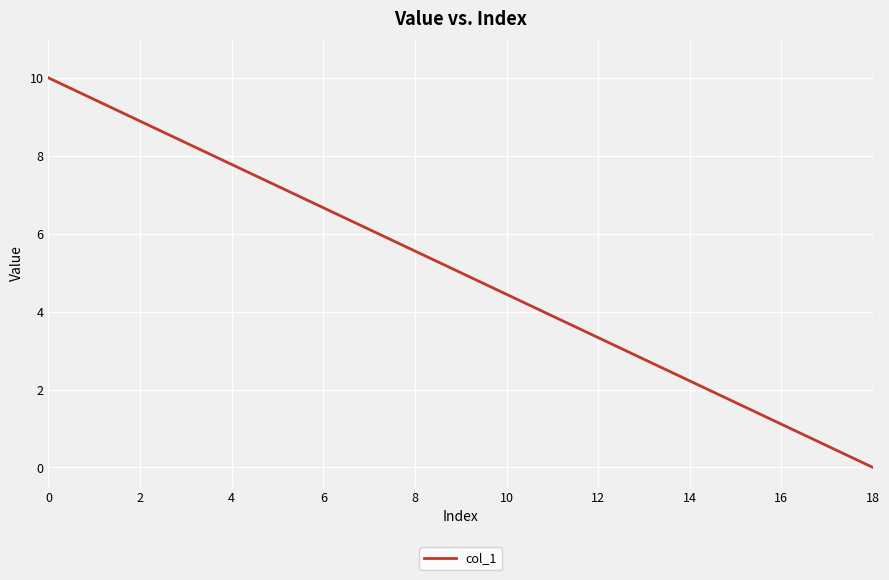

What is the greatest value displayed?

10.0